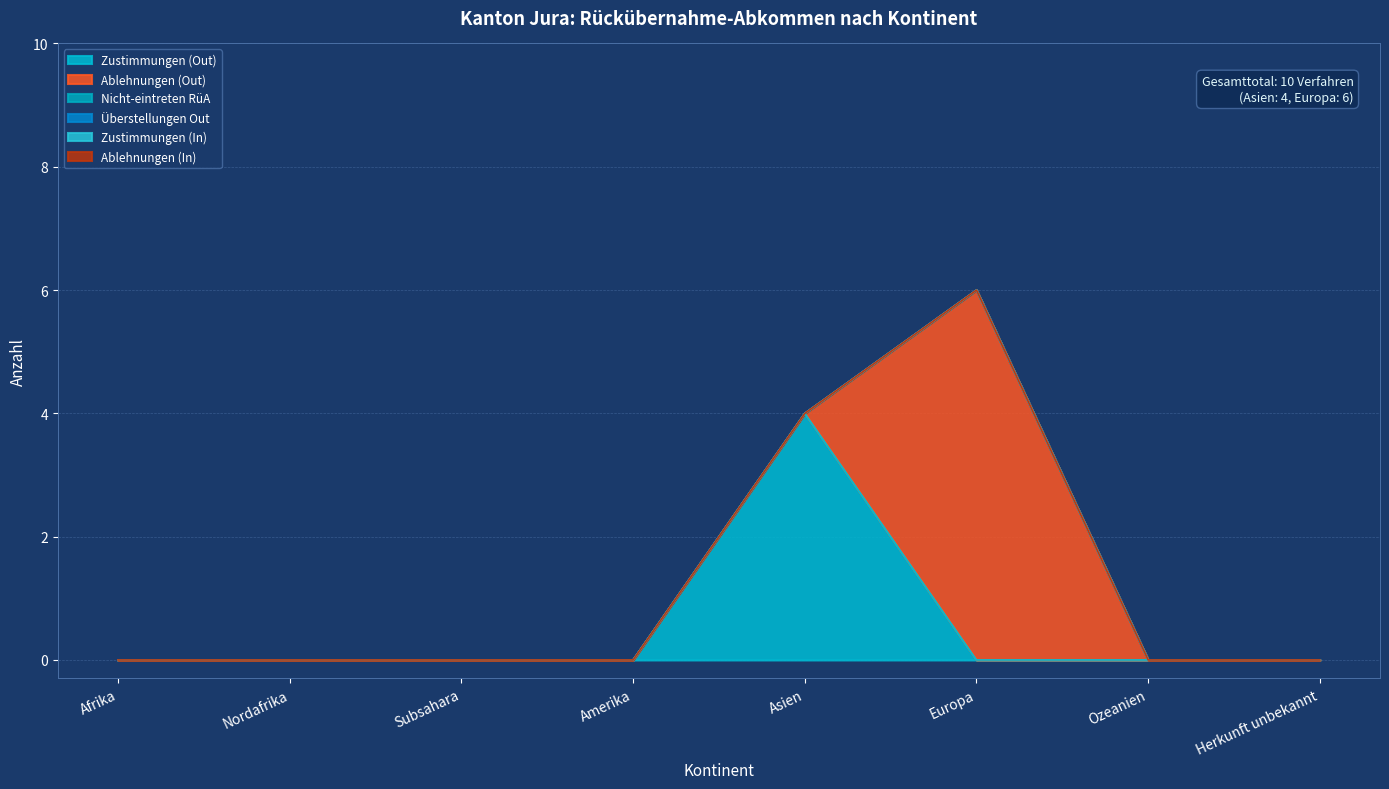

What is the label of the 5th point from the right?

Amerika